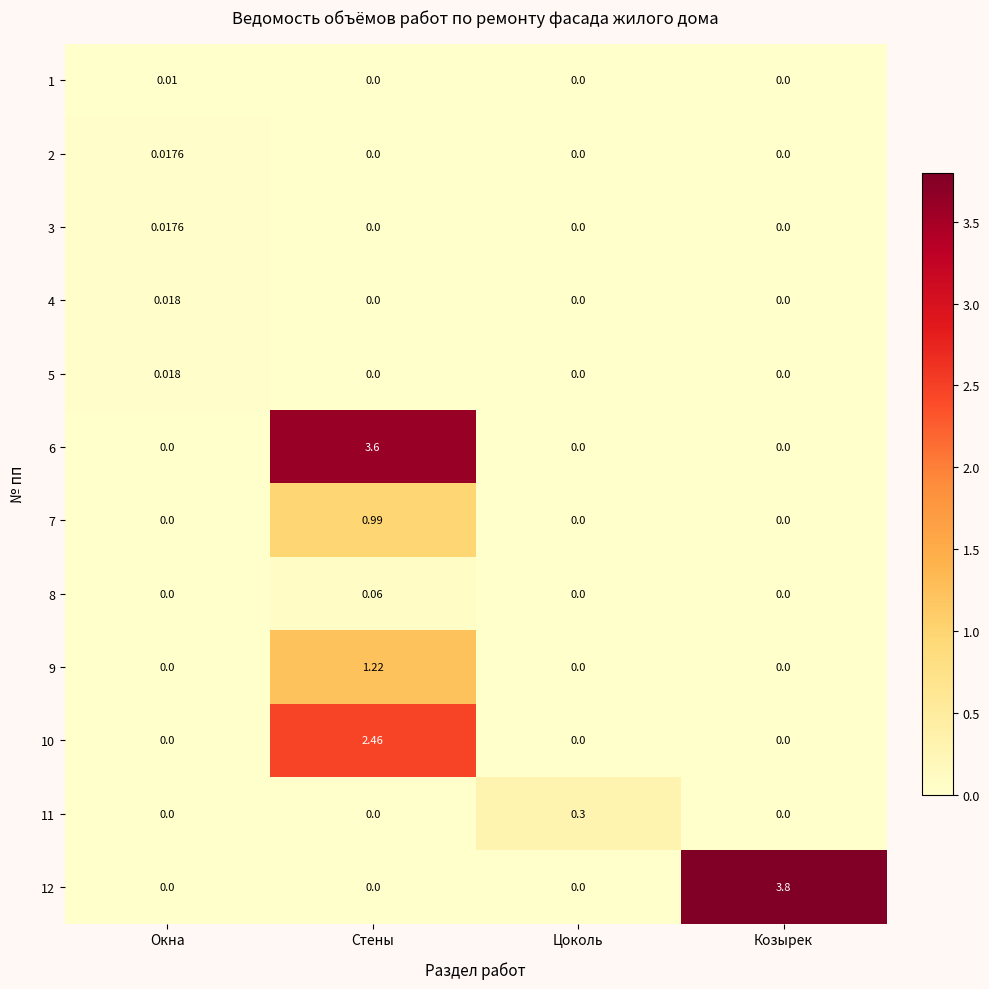

Which category has the highest value in the 1 series?

Окна